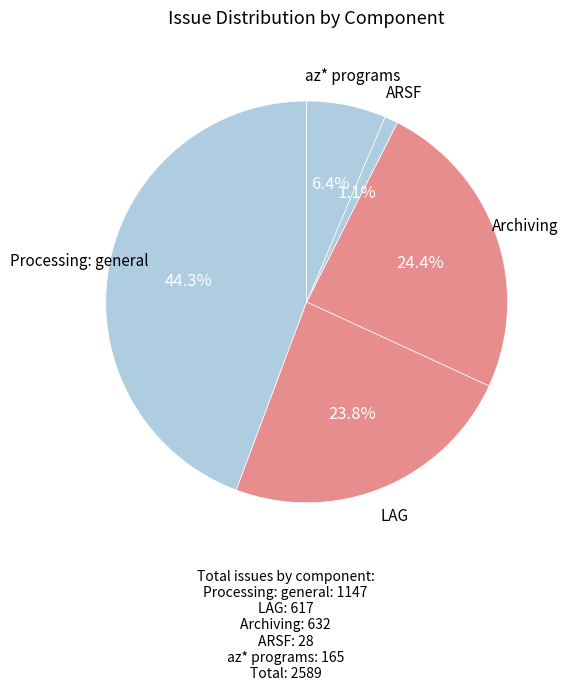

Which has a higher value, Processing: general or Archiving?

Processing: general